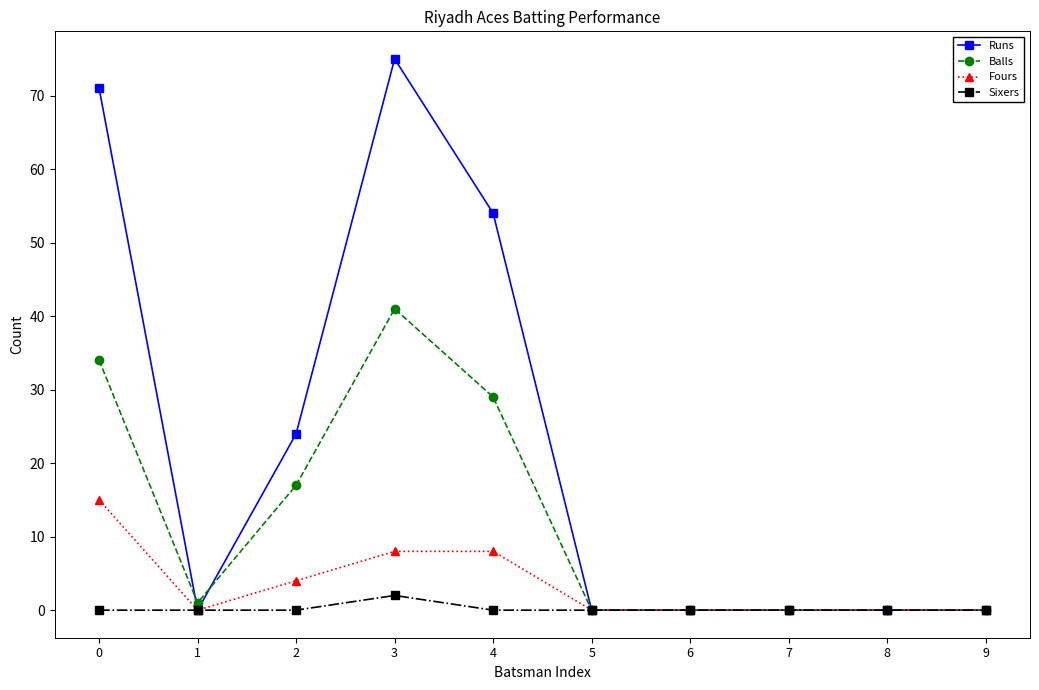

Rank the series by their maximum value, from lowest to highest.

Sixers, Fours, Balls, Runs